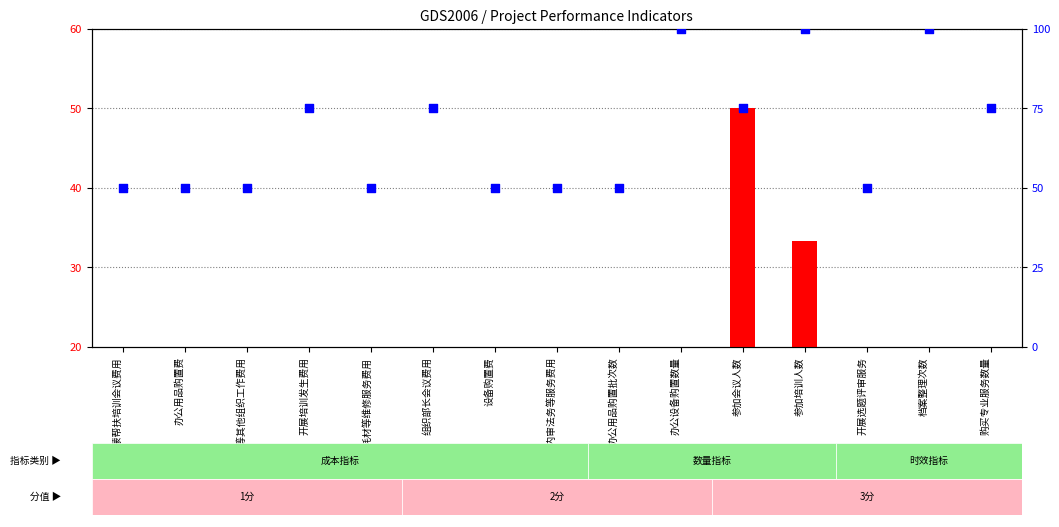

At which category is the sum across all series the highest?

参加培训人数